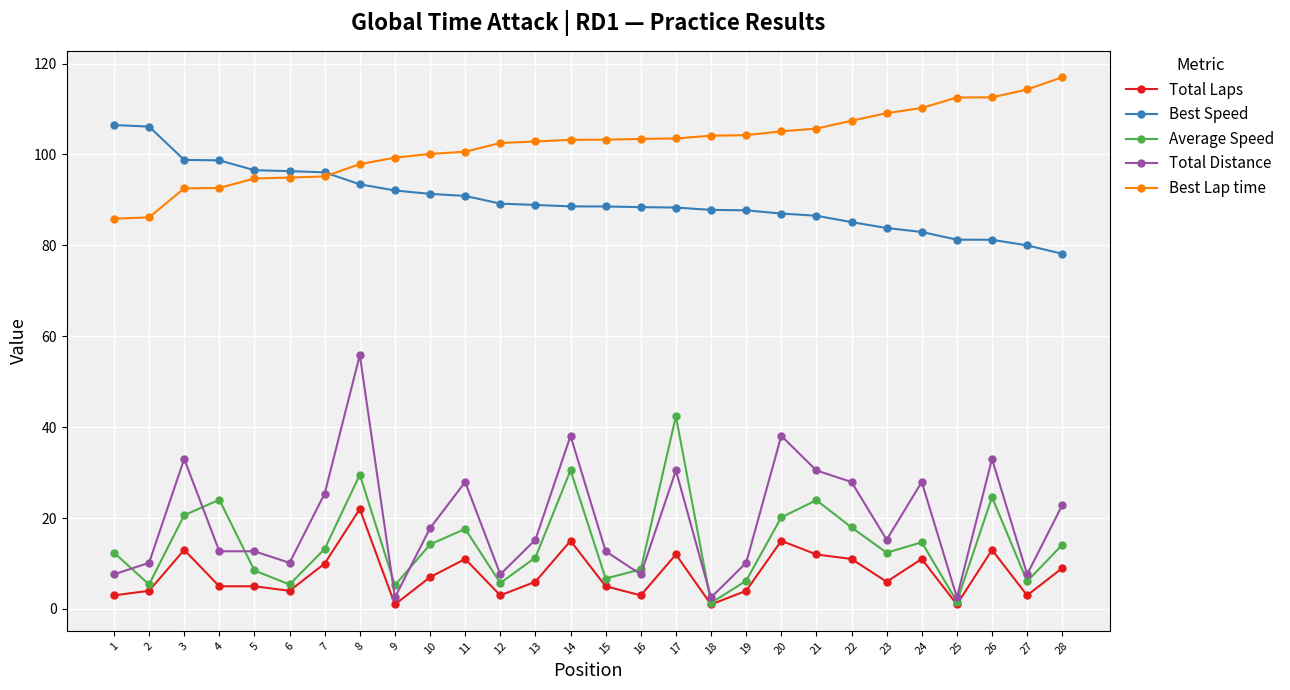

List the series in order of their peak value, lowest first.

Total Laps, Average Speed, Total Distance, Best Speed, Best Lap time